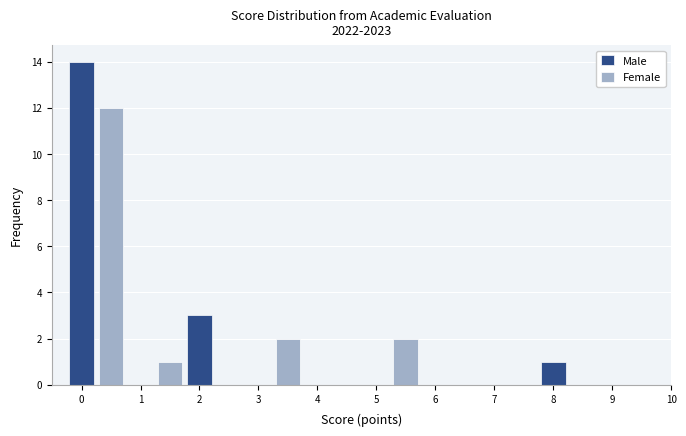

True or false: Female has a value of 4 at 4.

False